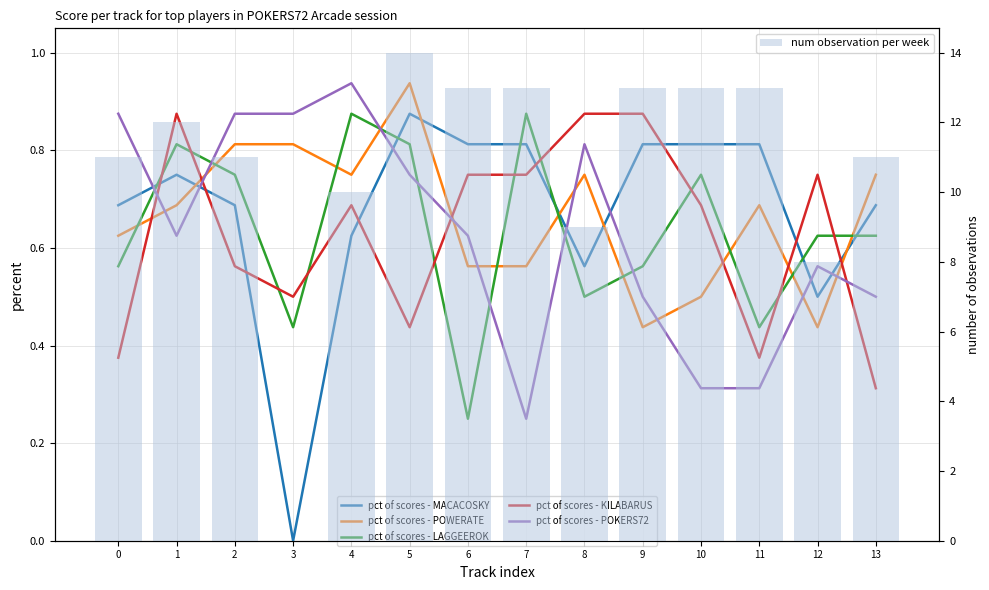

At which category is the sum across all series the highest?

5